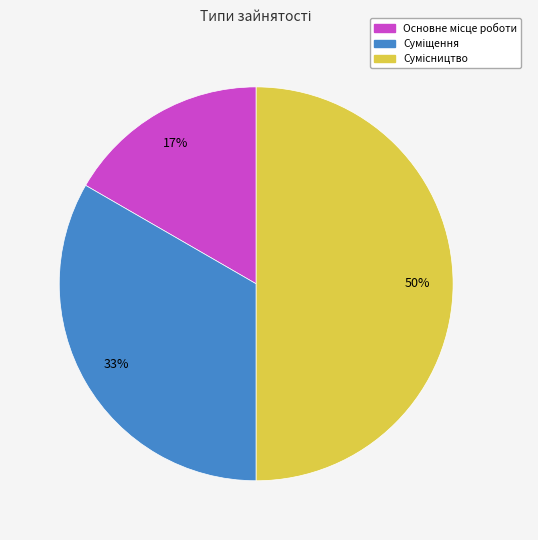

To the nearest percent, what is the difference between the largest and smallest slice percentages?

33%